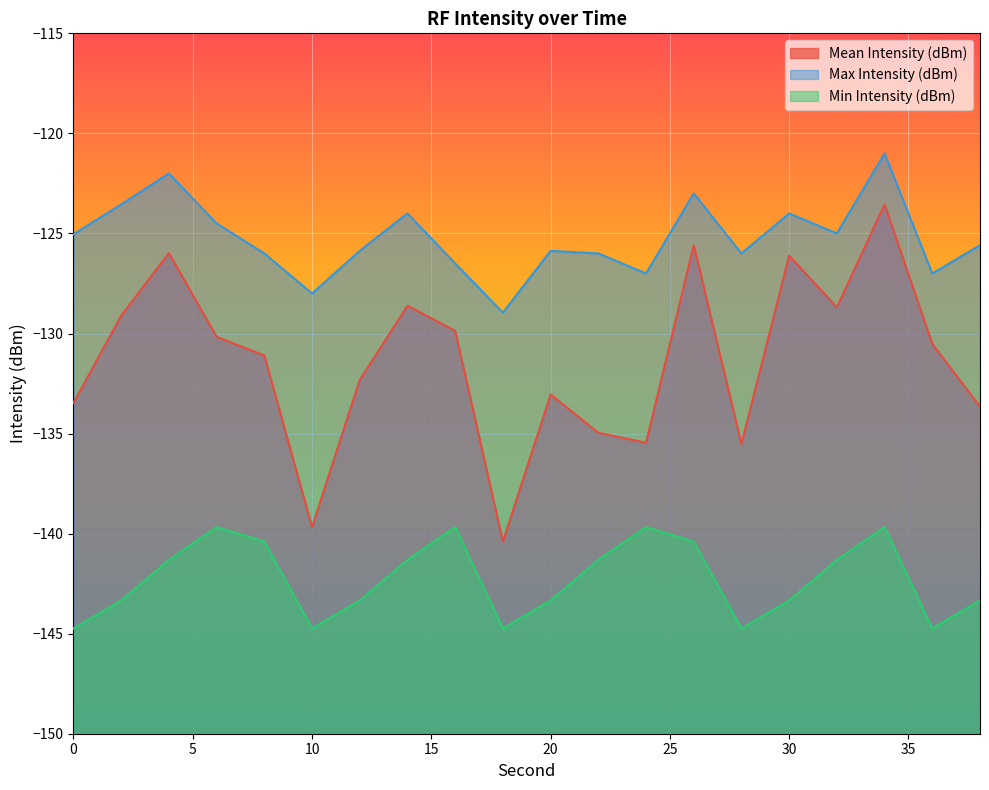

At which label is Max Intensity (dBm) closest to -124?

14